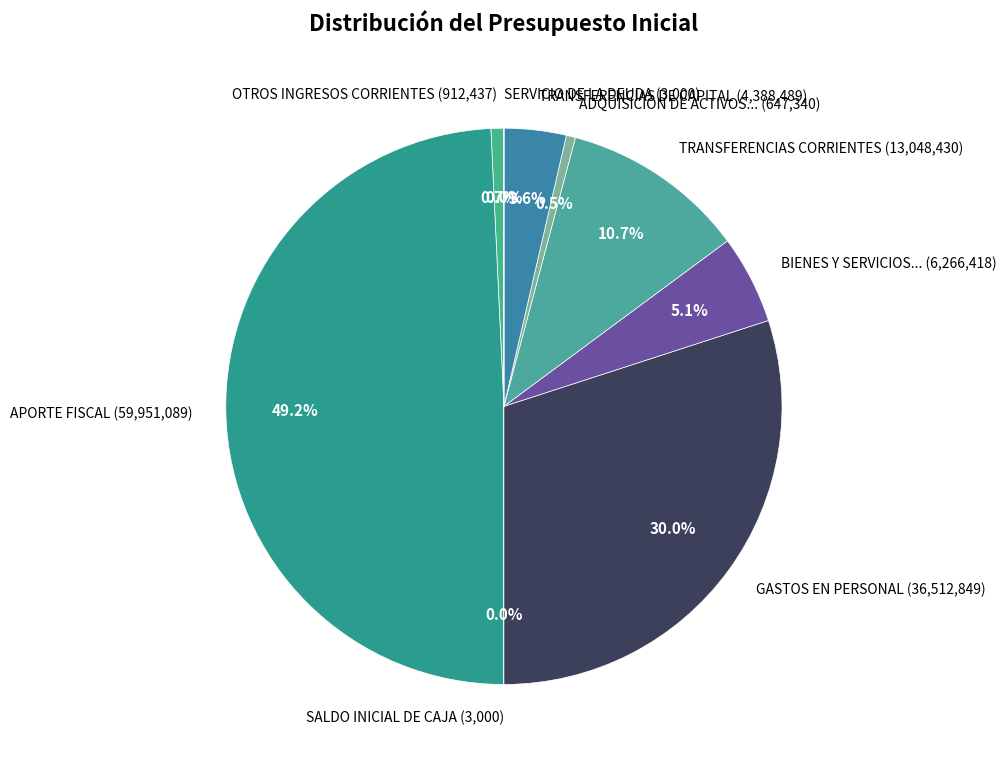

Do BIENES Y SERVICIOS... (6,266,418) and ADQUISICIÓN DE ACTIVOS... (647,340) together represent more than half of the pie?

No